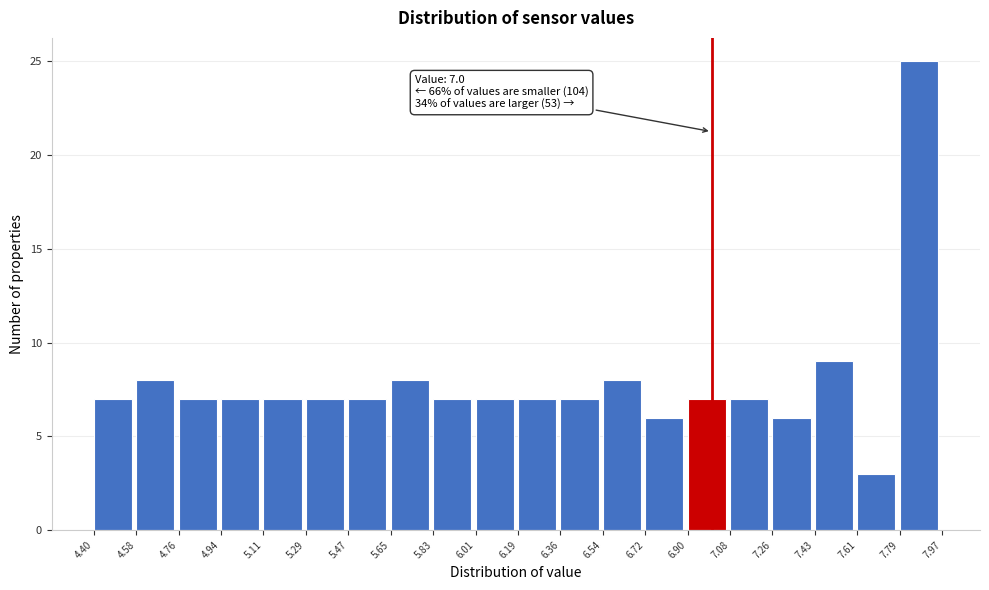

Which range on the x-axis has the tallest bar?

7.79 to 7.97